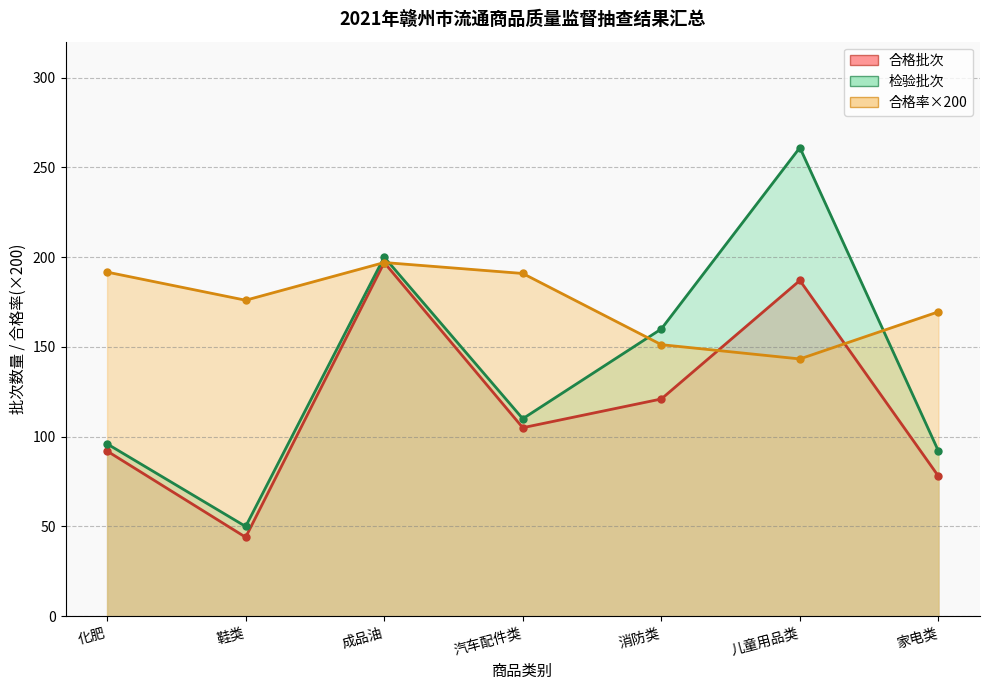

Is the value of 检验批次 at 家电类 greater than the value of 合格率 at 成品油?

No